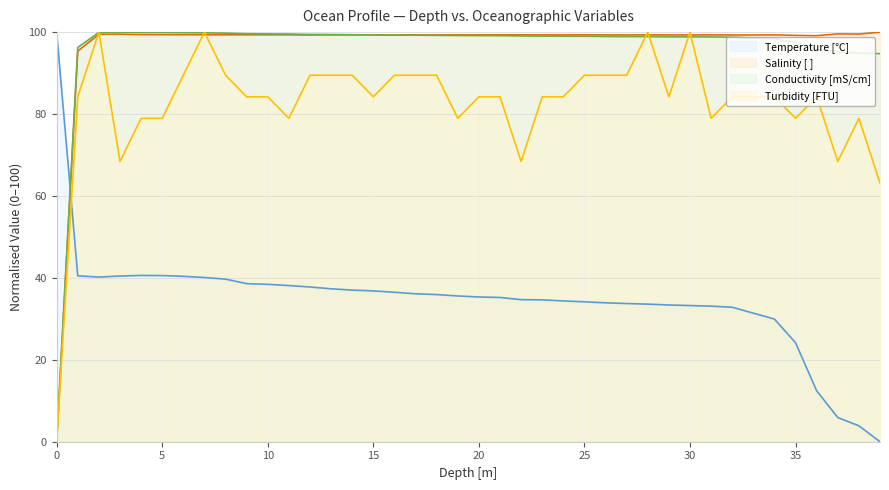

At which label is Conductivity [mS/cm] closest to 50?

39